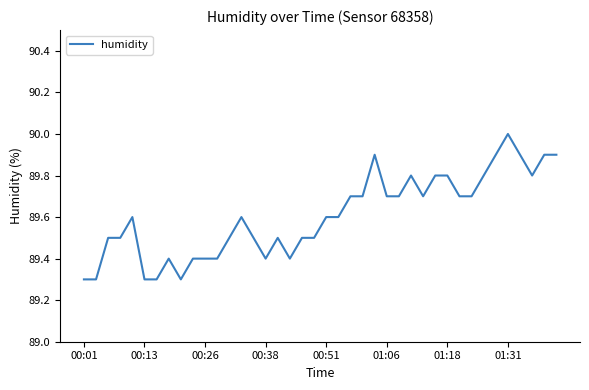

What is the greatest value displayed?

90.0